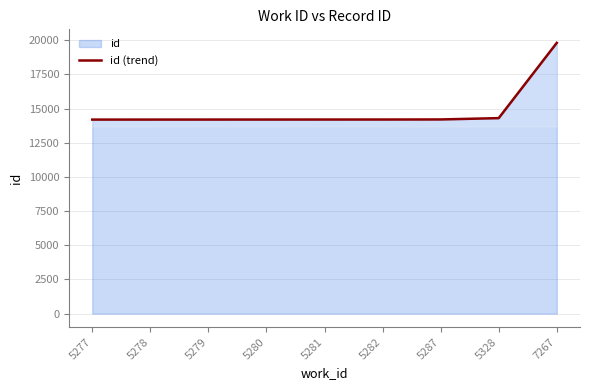

Is it true that the value at 5281 is 14199?

True